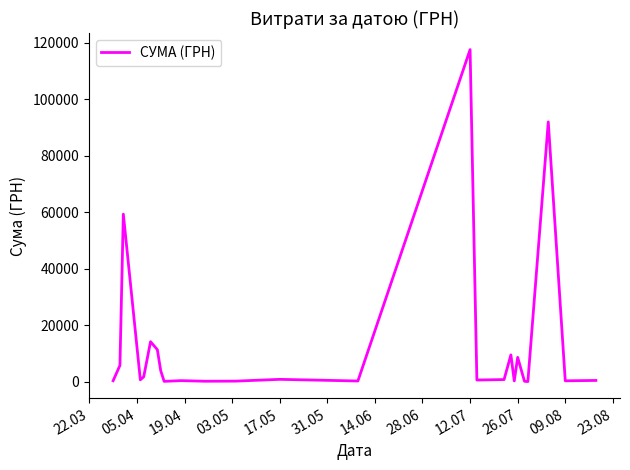

What is the difference between the maximum and minimum values?

117471.0